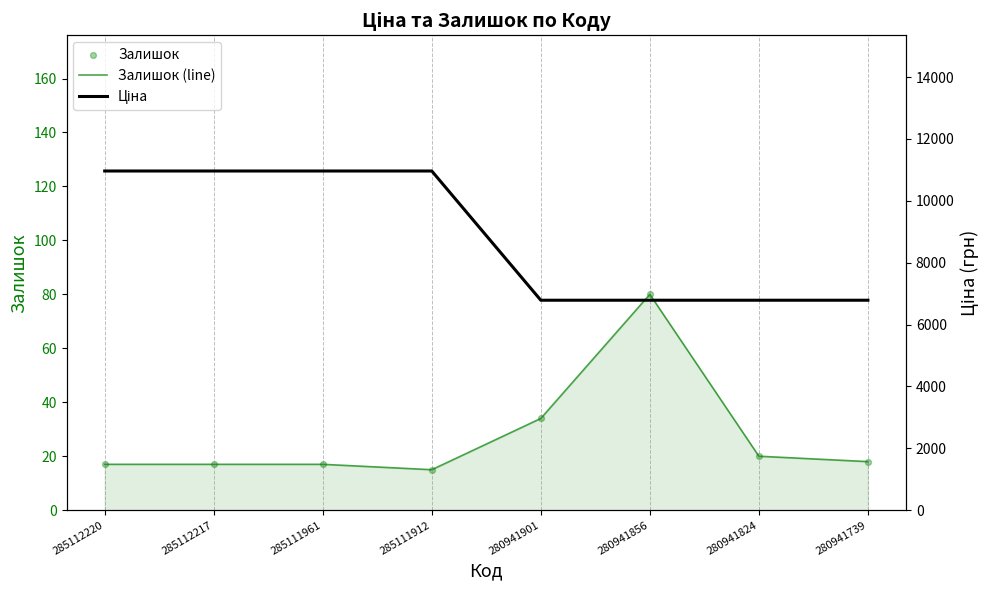

What is the total value across all series at 280941824?

6827.1